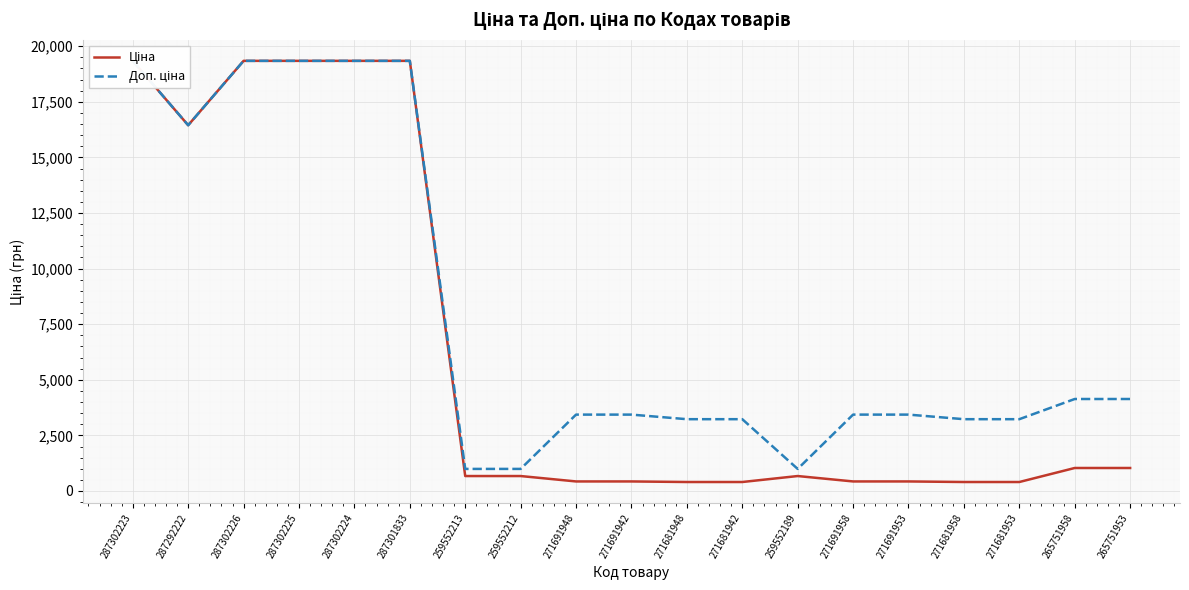

True or false: Доп. ціна has a value of 19343.1 at 287302226.

True